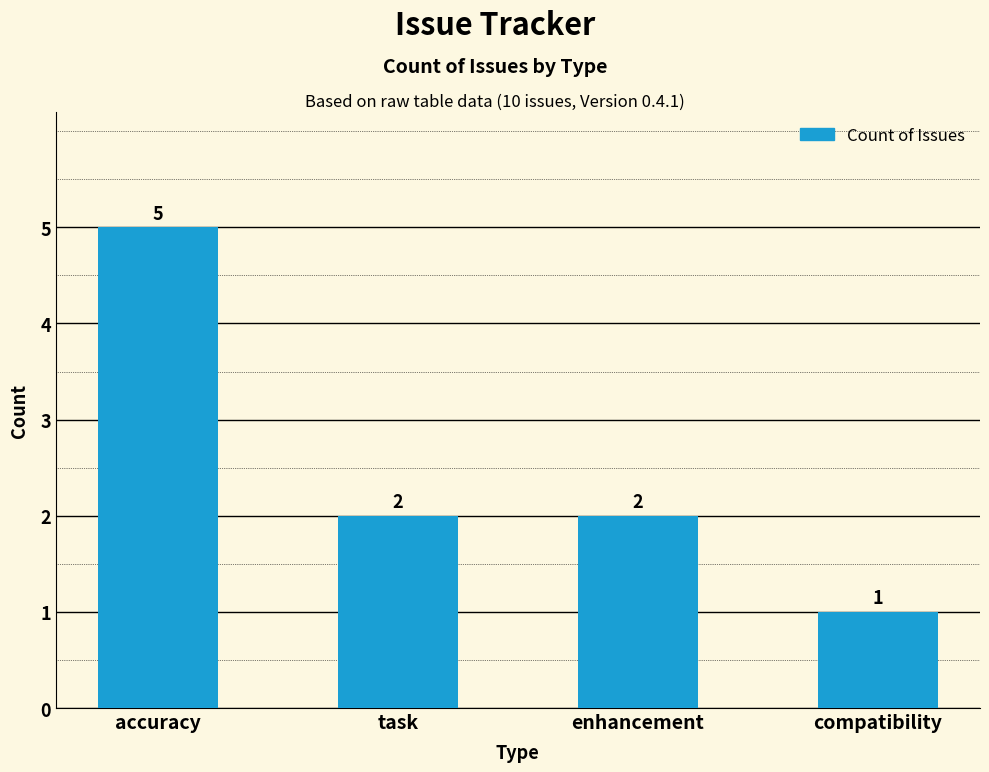

Between compatibility and enhancement, which is larger?

enhancement